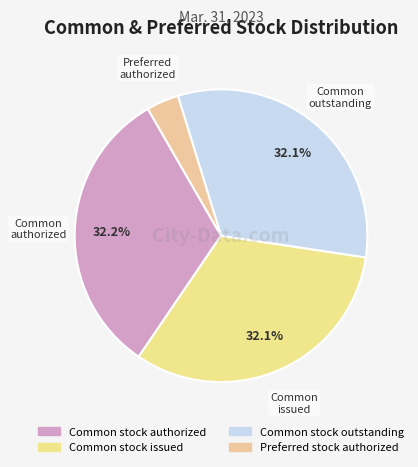

Is it true that Common stock issued is 32% of the pie?

True